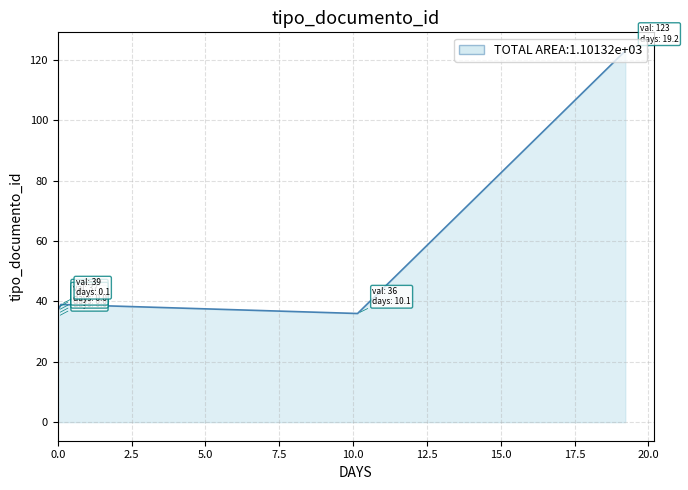

The value at 2015-03-27 07:16:35 is 7. True or false?

False